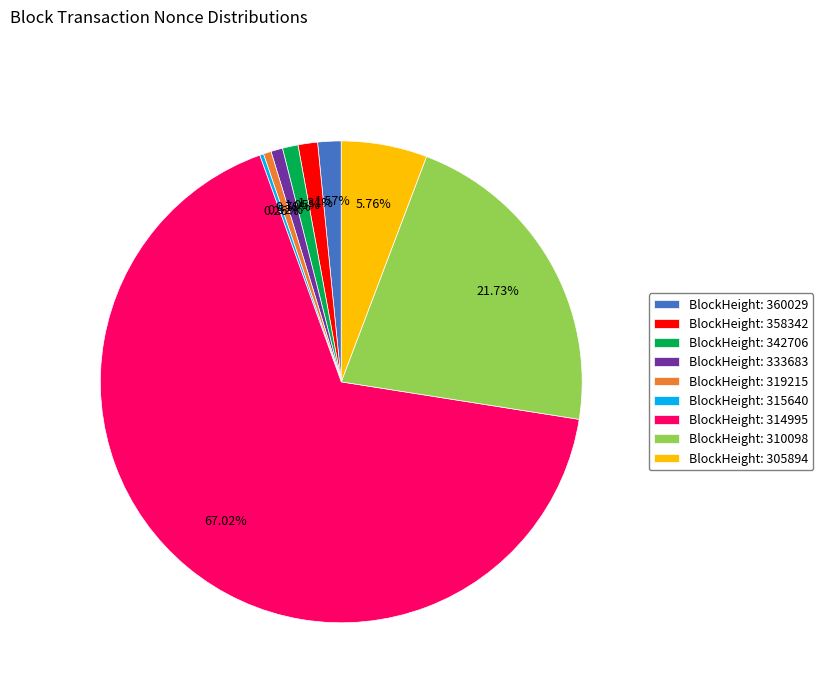

Combined, do BlockHeight: 305894 and BlockHeight: 314995 account for over 50%?

Yes